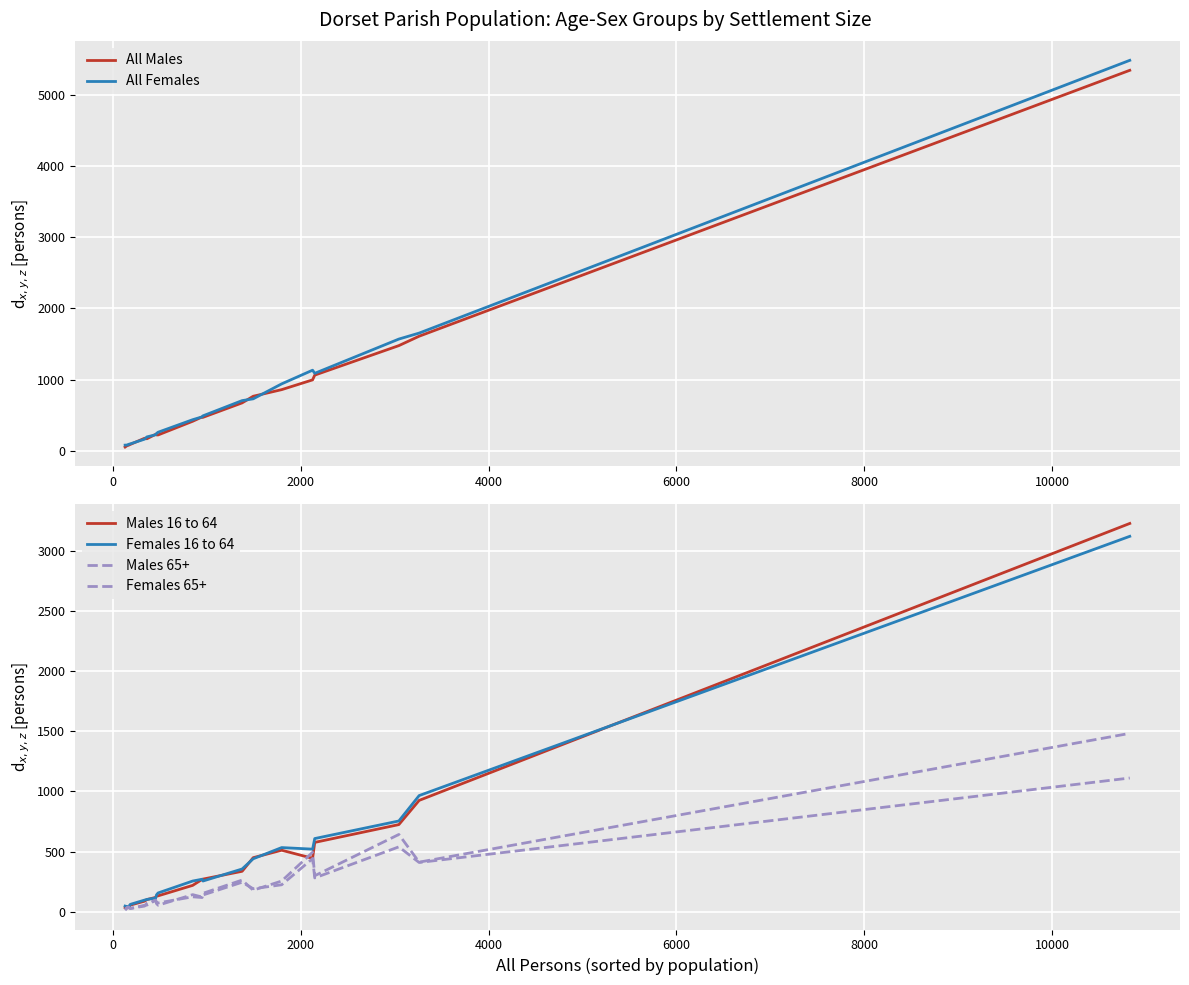

What is the highest value of the All Females series?

5482